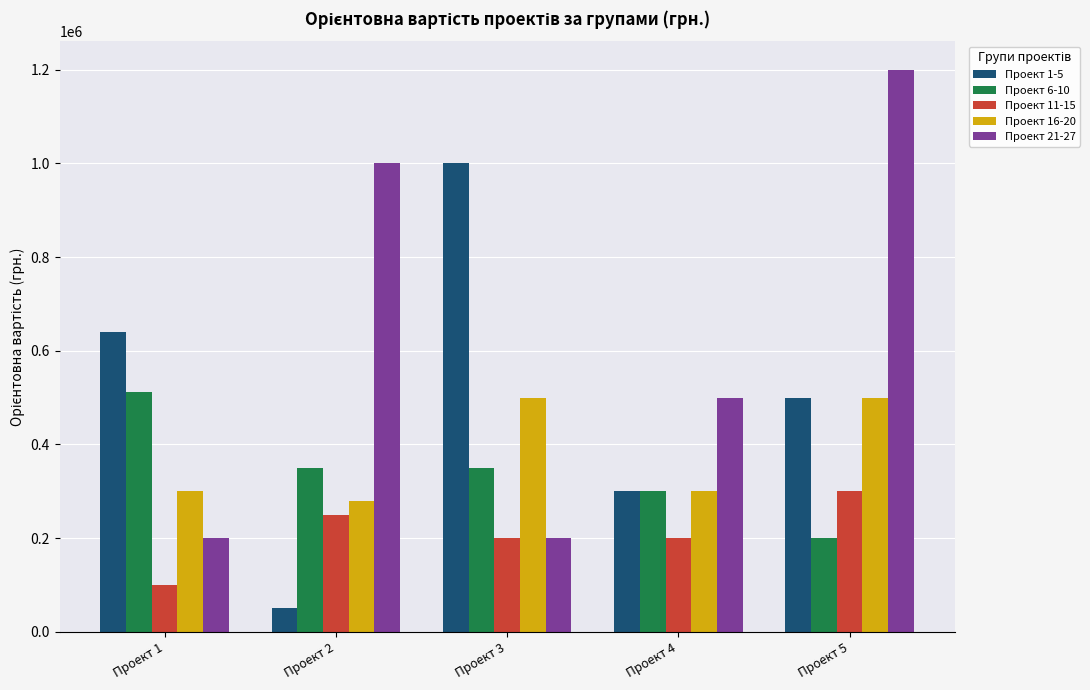

At which category is the sum across all series the highest?

Проект 5